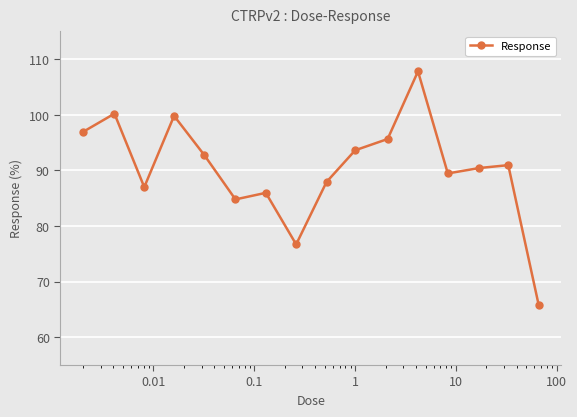

How many interior local peaks (higher than both neighbors) does the data have?

5